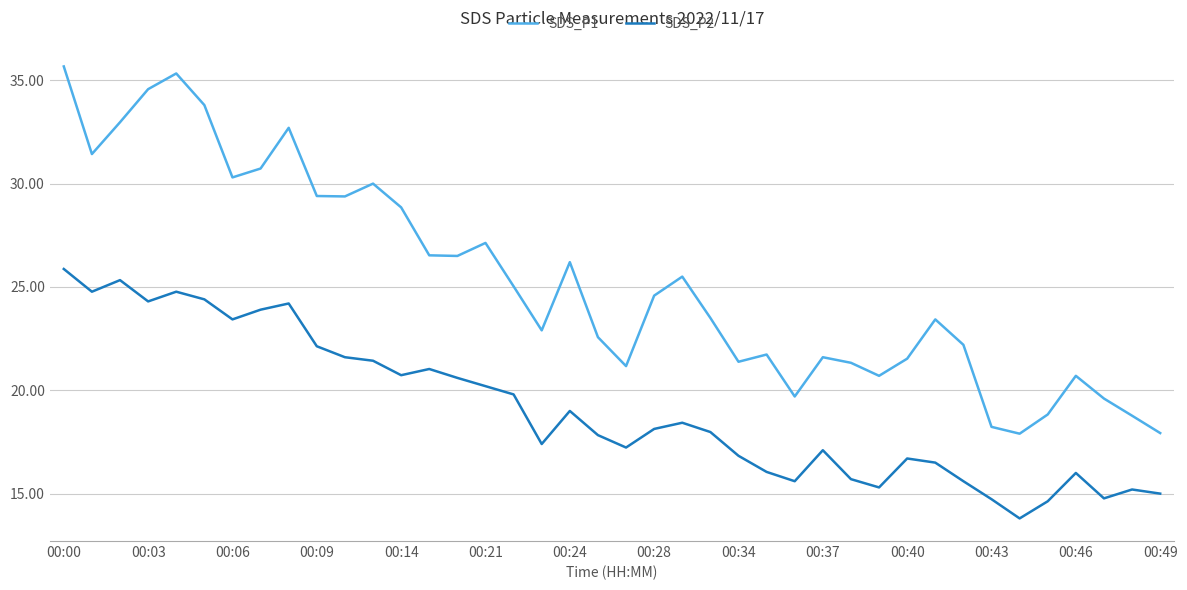

Which series has the widest spread of values?

SDS_P1